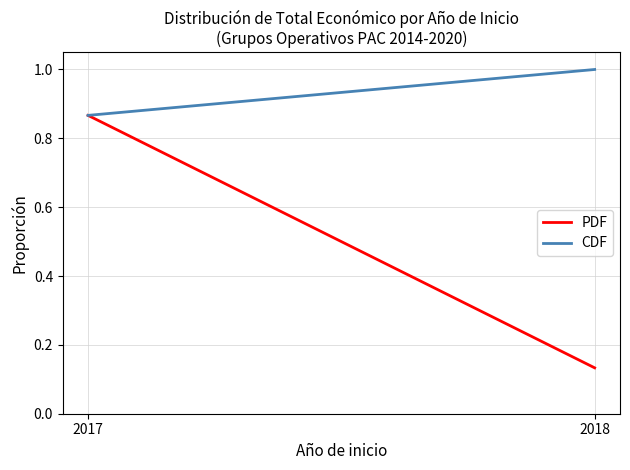

What is the value of the CDF point at the 2nd from the left?

1.0